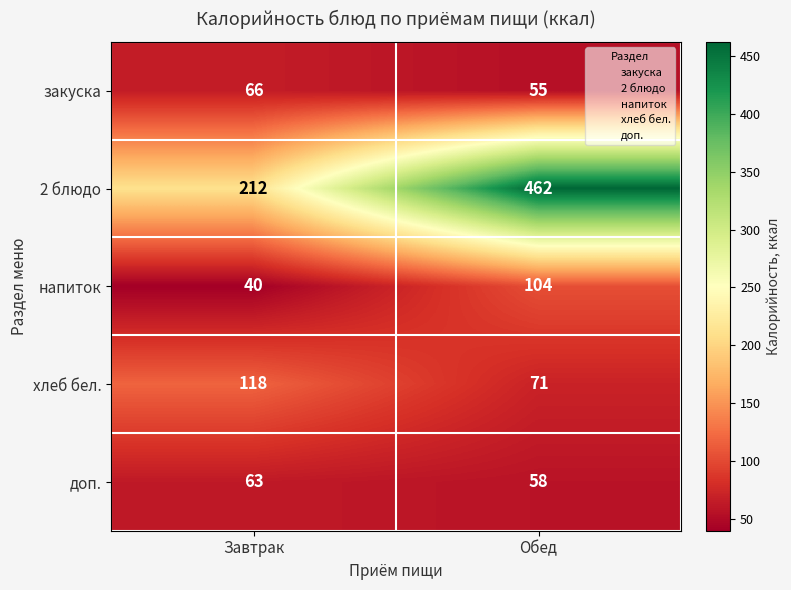

What is the total value across all series at Завтрак?

499